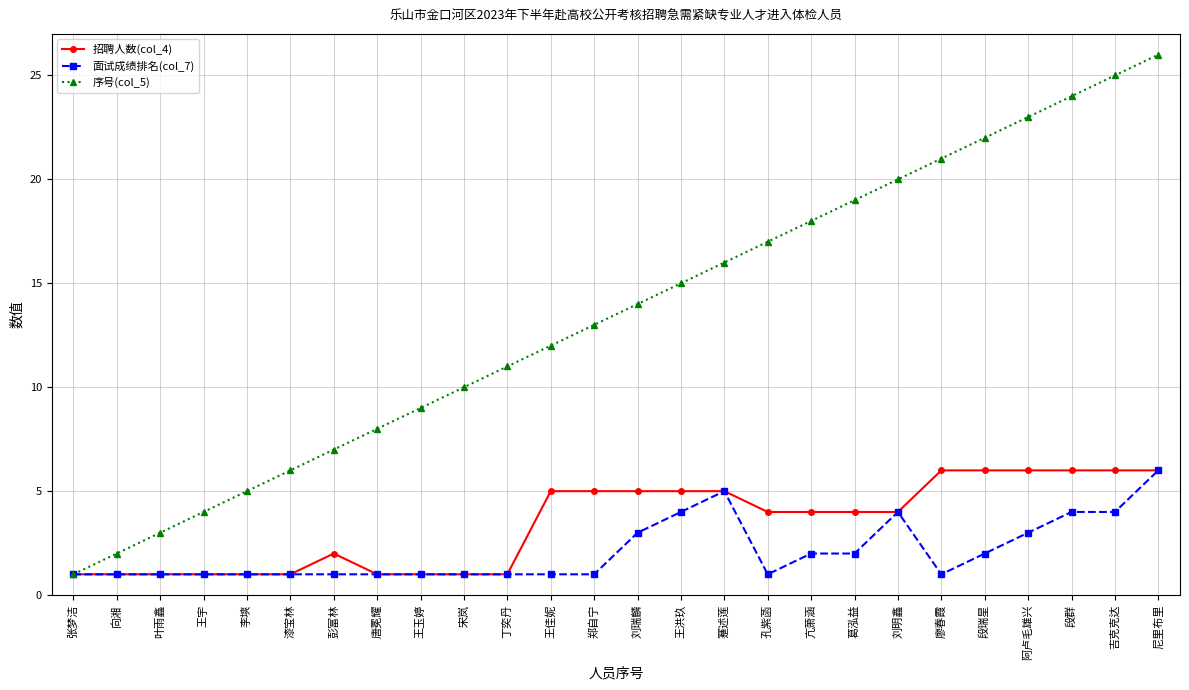

Is it true that 招聘人数(col_4) equals 5 at 蹇述莲?

True